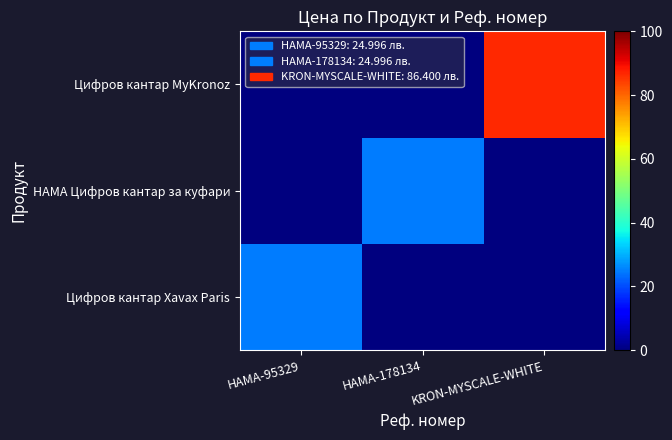

At HAMA-95329, list the series in order from smallest to largest.

HAMA Цифров кантар за куфари, Цифров кантар MyKronoz, Цифров кантар Xavax Paris